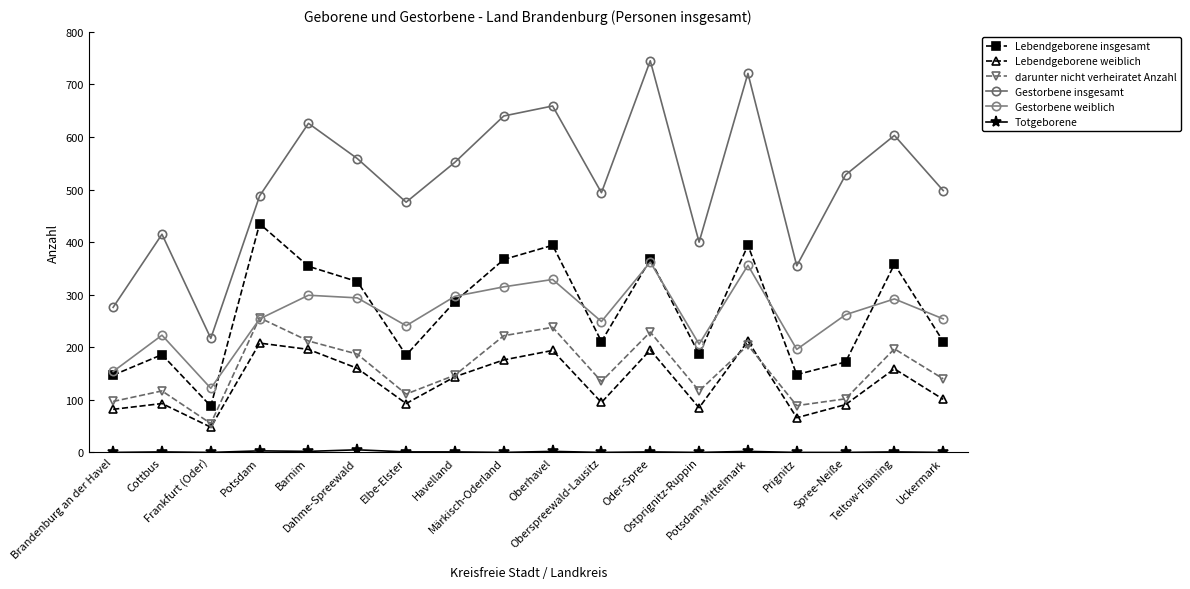

The value of darunter nicht verheiratet Anzahl at Märkisch-Oderland is 138. True or false?

False